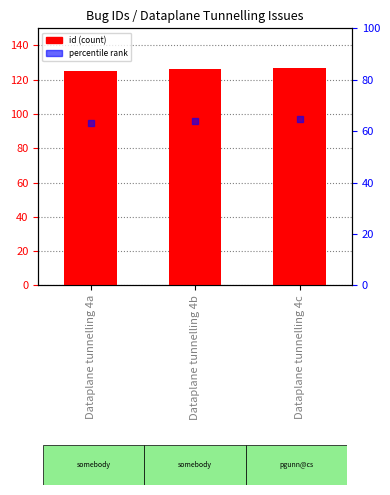

Which series reaches the minimum Y coordinate?

percentile rank